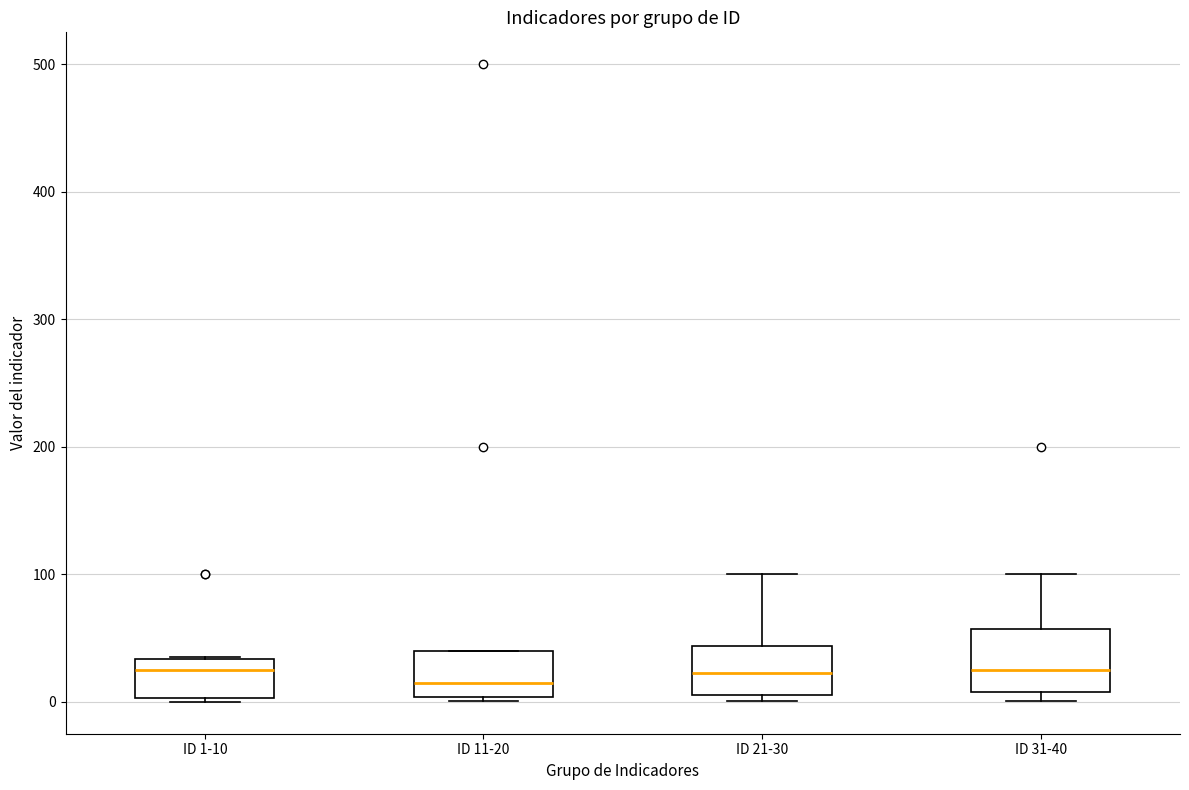

Comparing the boxes themselves (not the whiskers), which one is the tallest?

ID 31-40